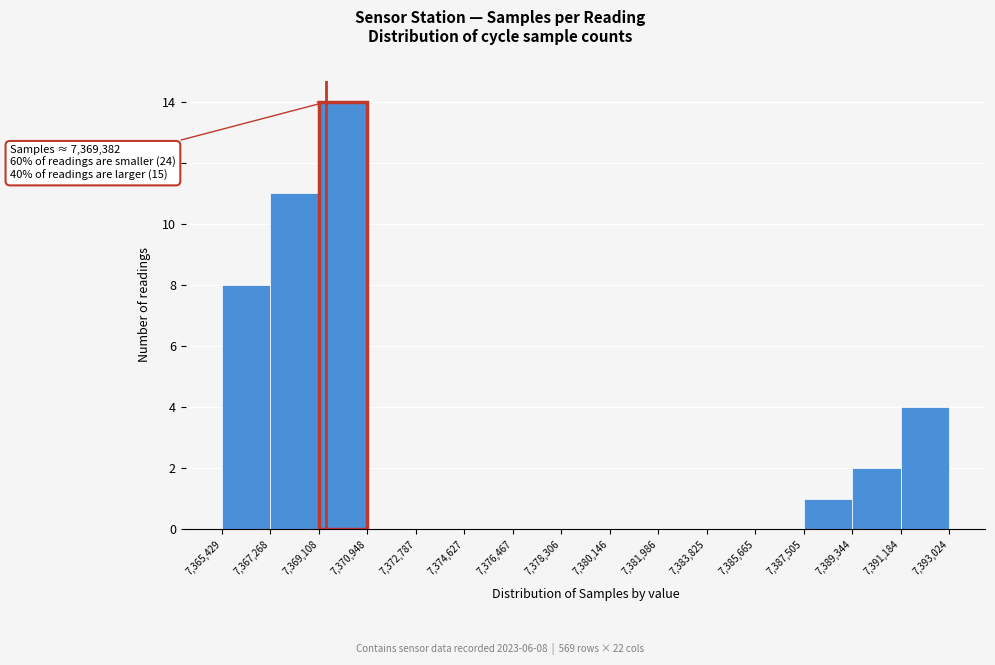

Which range on the x-axis has the tallest bar?

7,369,108 to 7,370,948